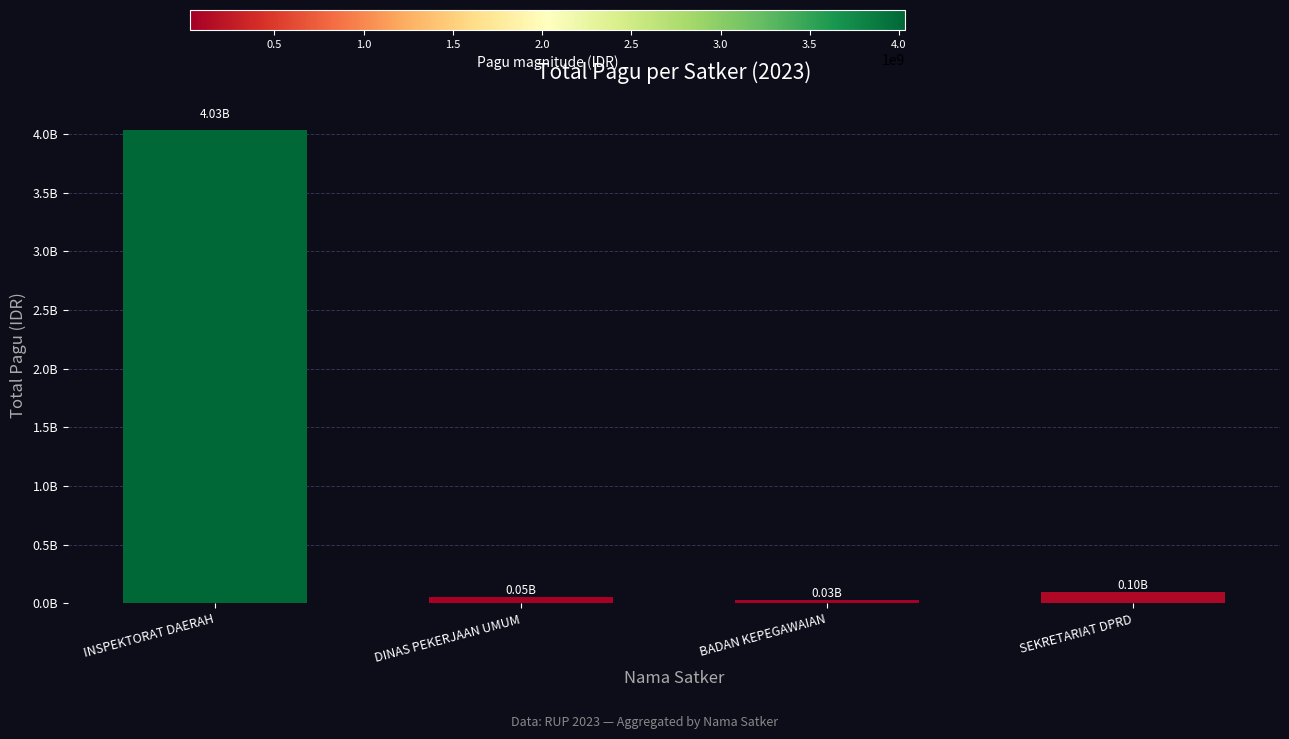

Are the bars horizontal?

No